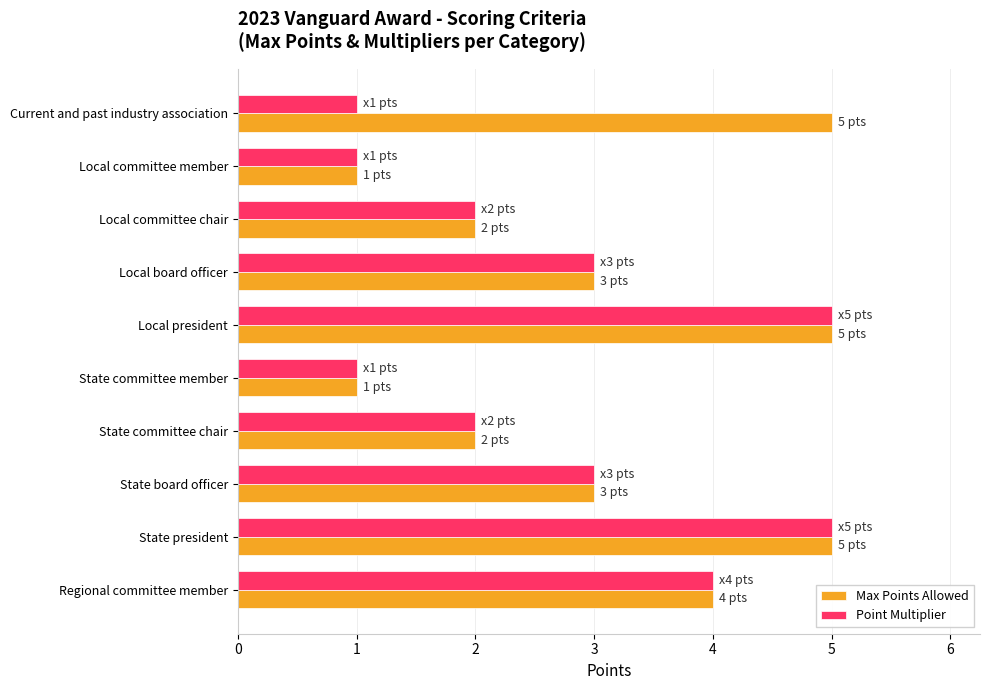

Is it true that Point Multiplier equals 1 at Local committee member?

True